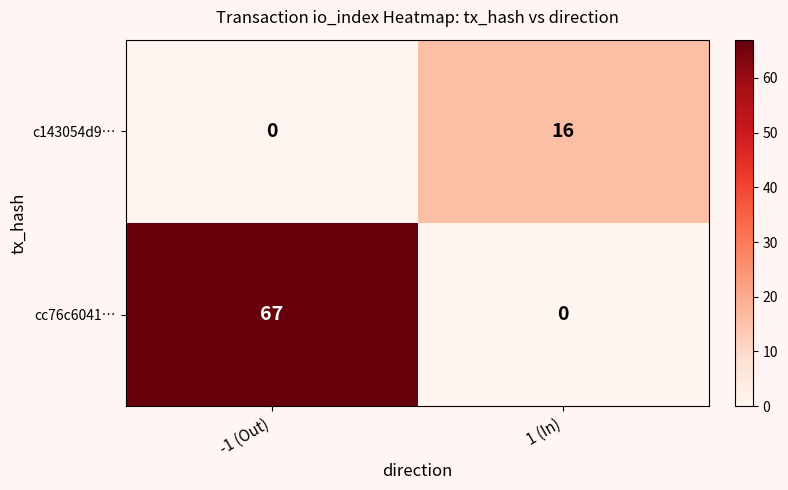

The cc76c6041… series shows 67 at -1 (Out). True or false?

True